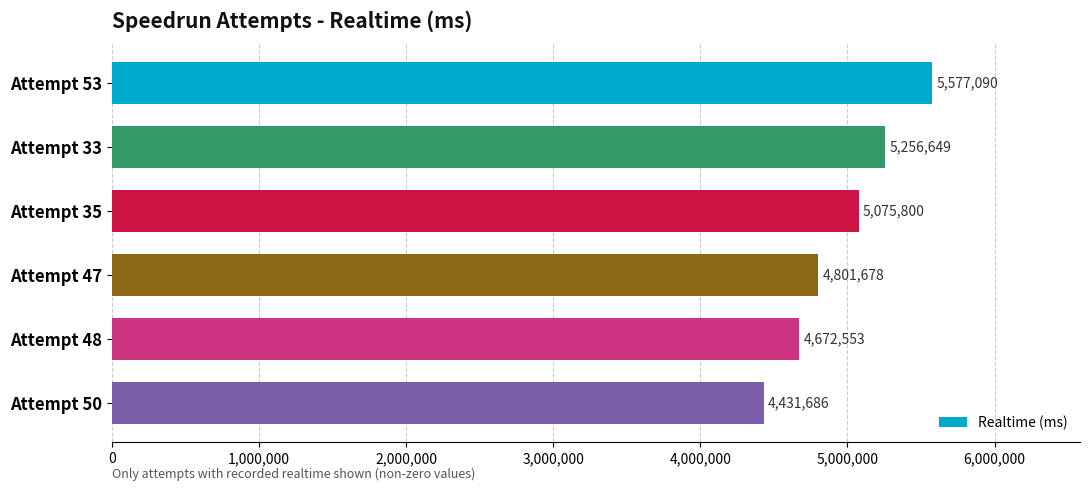

Rank the categories by value from lowest to highest.

Attempt 50, Attempt 48, Attempt 47, Attempt 35, Attempt 33, Attempt 53